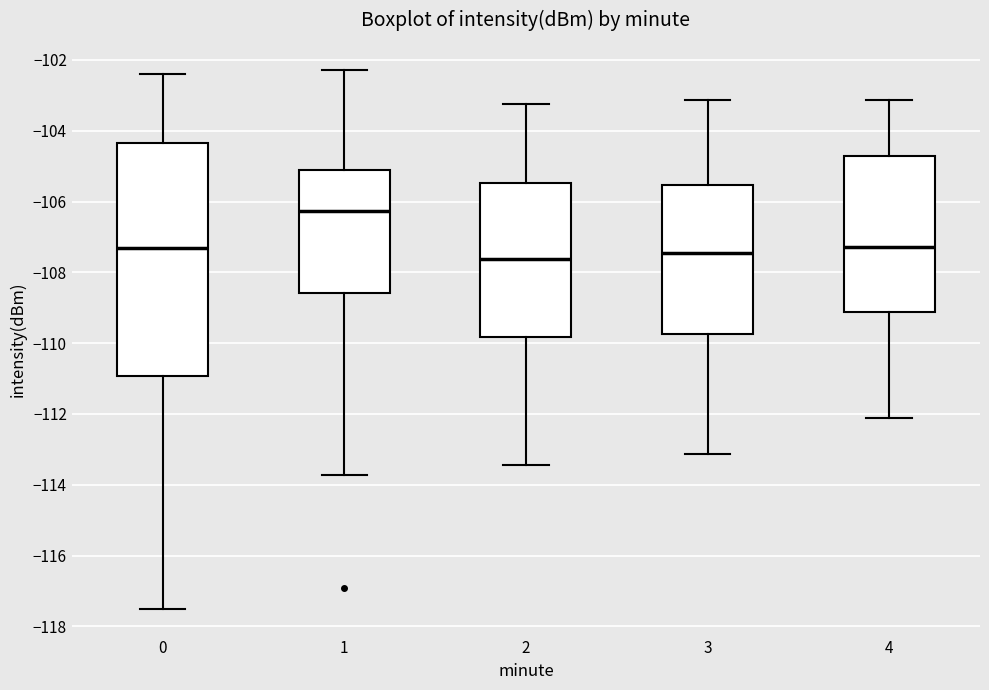

Reading left to right, transcribe this box plot: for each box, give where its median line is, the range the box spans, and where its two whiskers end, as read against the y-axis. The values are not printed on the chart, so give them approximately, as read against the axis.

0: median -107.4, box -111.0 to -104.4, whiskers -117.4 to -102.4
1: median -106.2, box -108.6 to -105.2, whiskers -113.8 to -102.2
2: median -107.6, box -109.8 to -105.4, whiskers -113.4 to -103.2
3: median -107.4, box -109.8 to -105.6, whiskers -113.2 to -103.2
4: median -107.2, box -109.2 to -104.8, whiskers -112.2 to -103.2